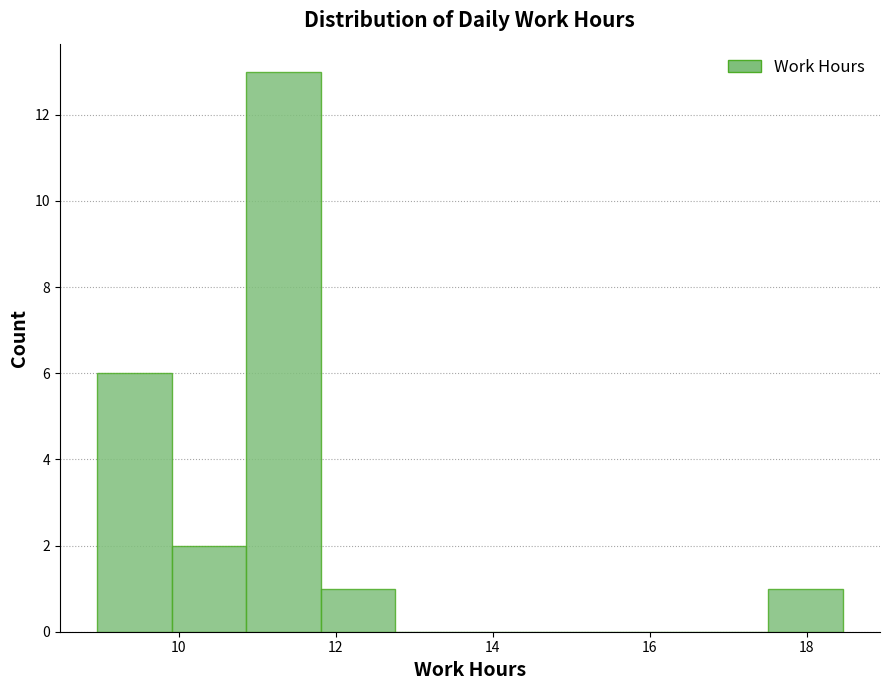

Which range on the x-axis has the tallest bar?

10.8 to 11.8